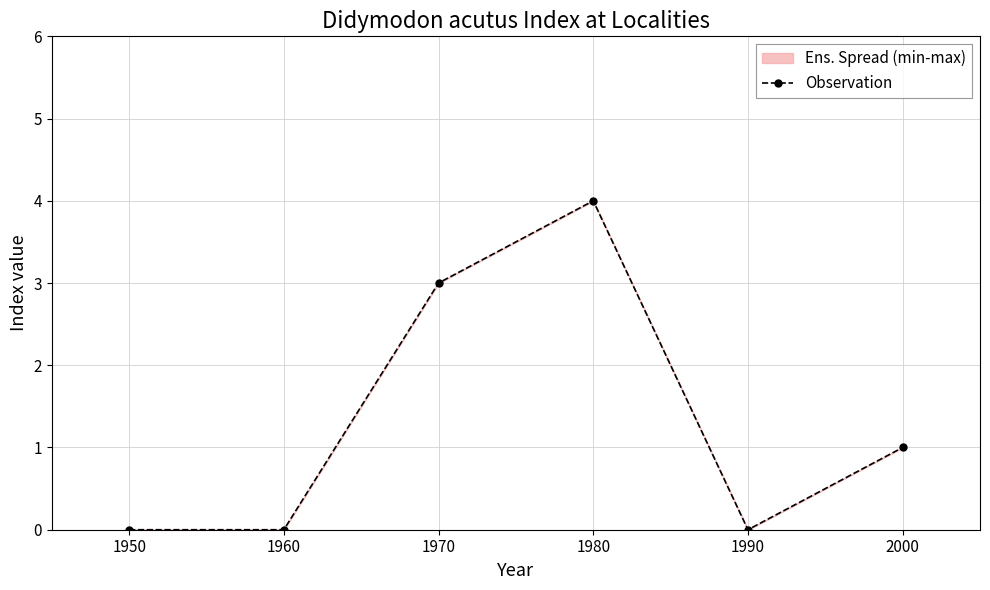

Reading right to left, transcribe all the data shown in this chart.

2000=1	1990=0	1980=4	1970=3	1960=0	1950=0